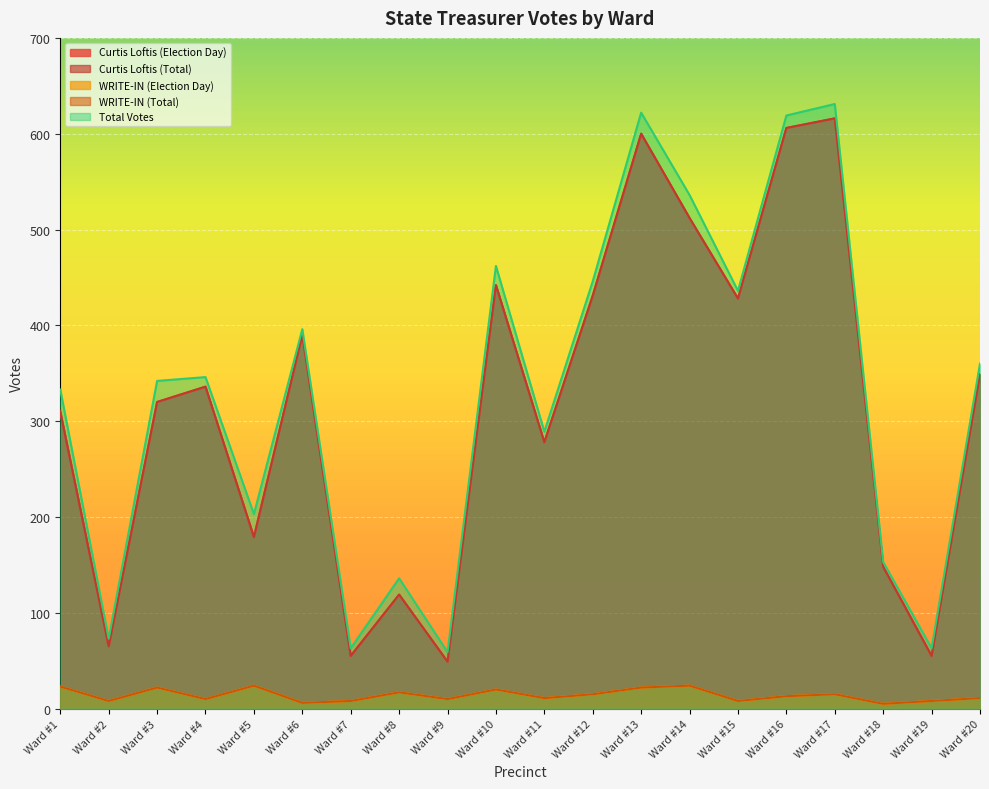

What is the value of the WRITE-IN (Total) point at the 18th from the left?

5